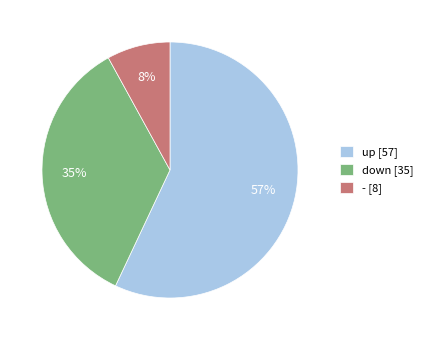

How many segments does this pie chart have?

3